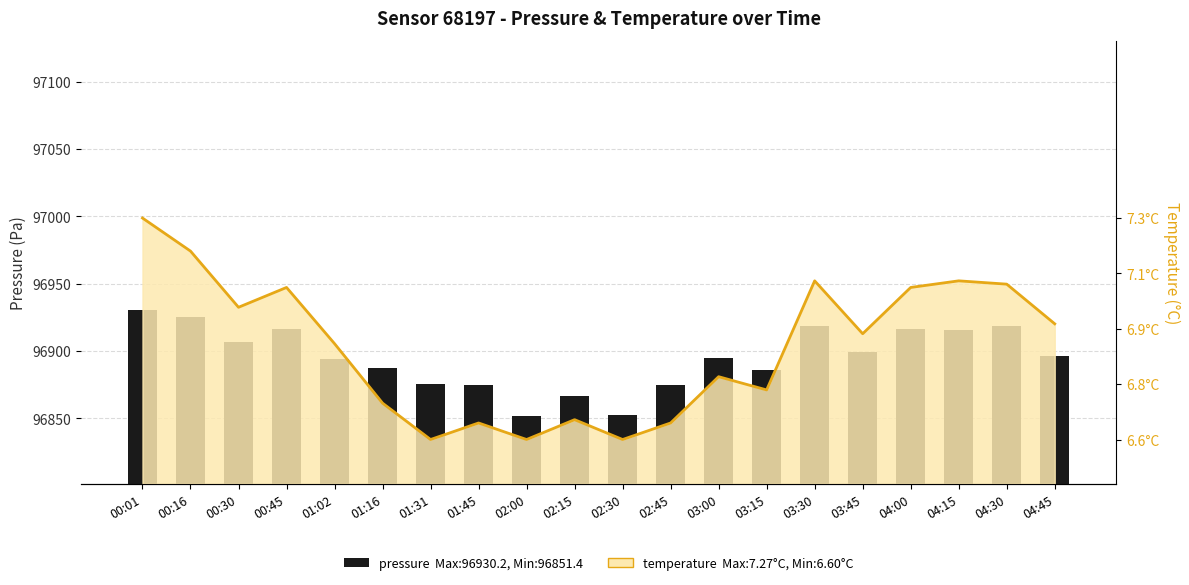

What is the sum of all temperature line values?

1938050.0